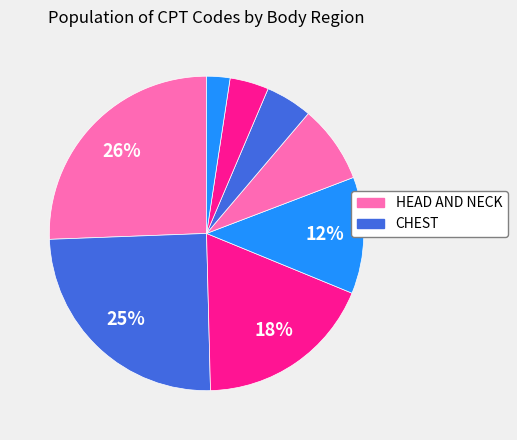

Count the number of slices in the pie.

8